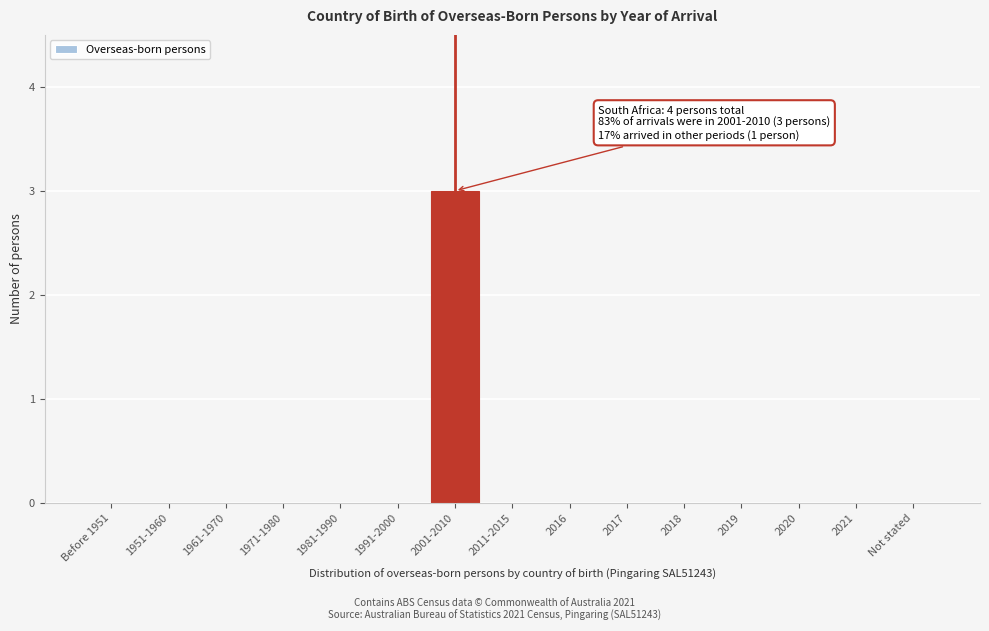

Reading right to left, extract all data points from this chart.

Not stated=0	2021=0	2020=0	2019=0	2018=0	2017=0	2016=0	2011-2015=0	2001-2010=3	1991-2000=0	1981-1990=0	1971-1980=0	1961-1970=0	1951-1960=0	Before 1951=0